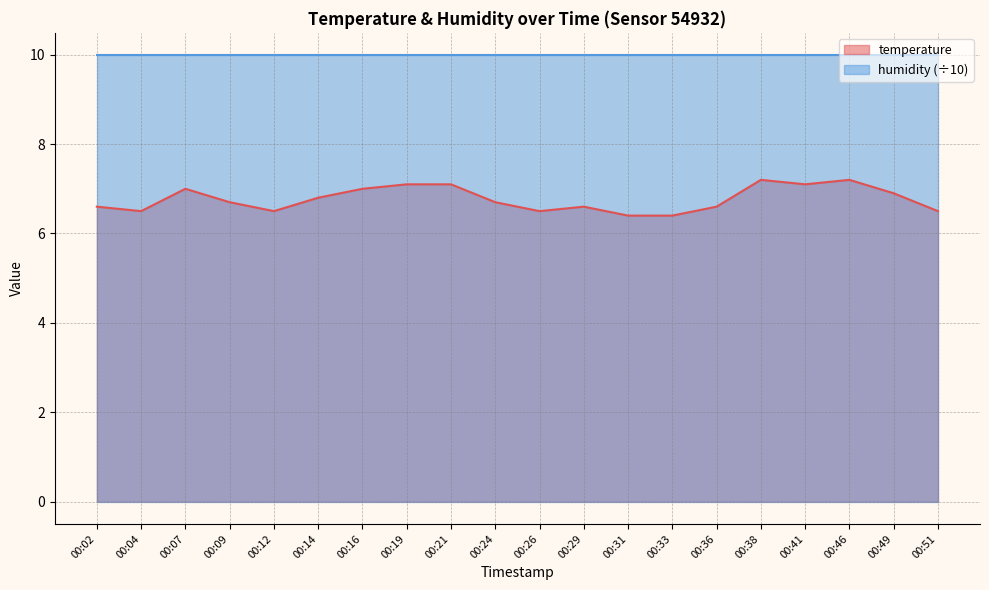

What is the difference between the maximum and minimum values?

0.8